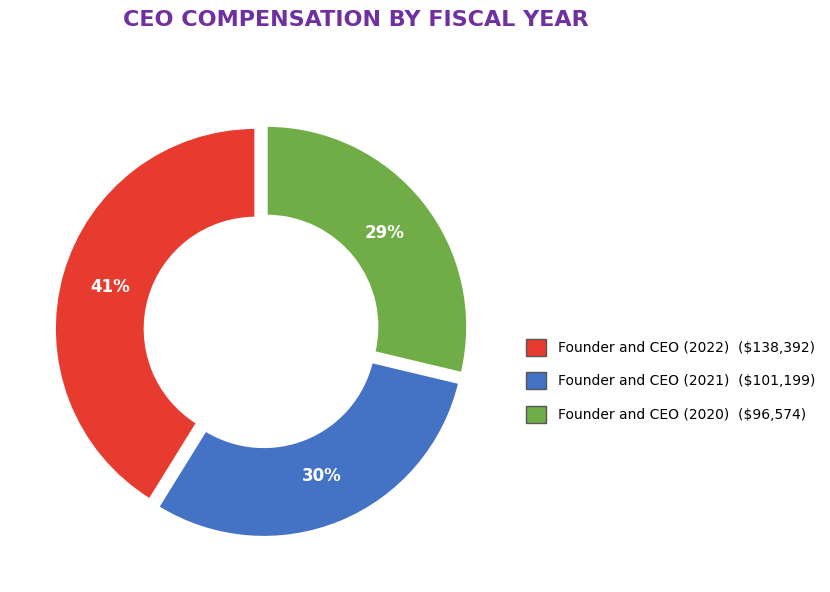

The Founder and CEO (2021) slice represents 30% of the pie. True or false?

True